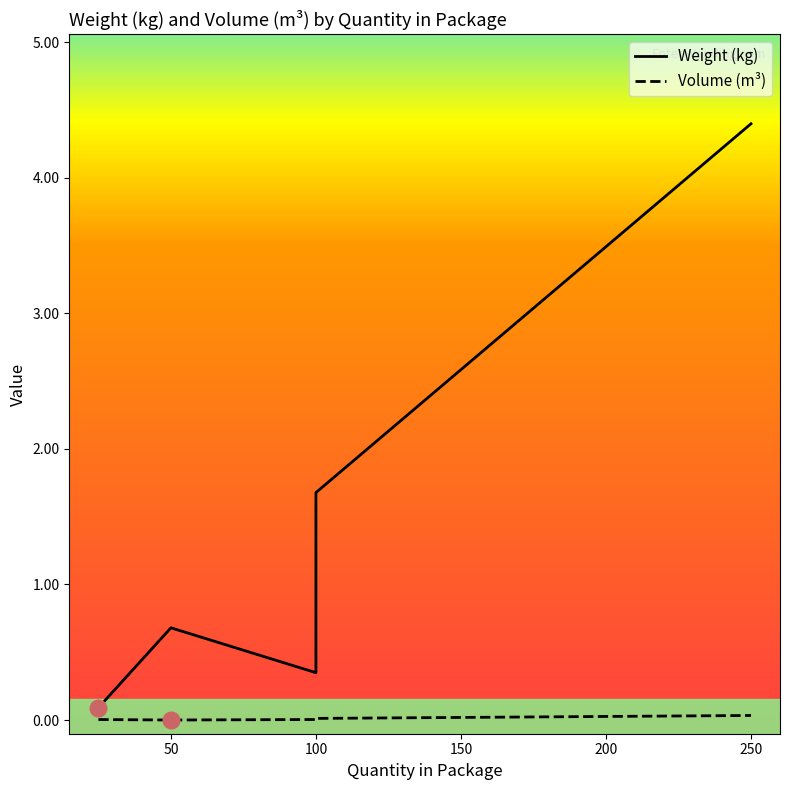

What is the highest value of the Weight (kg) series?

4.4